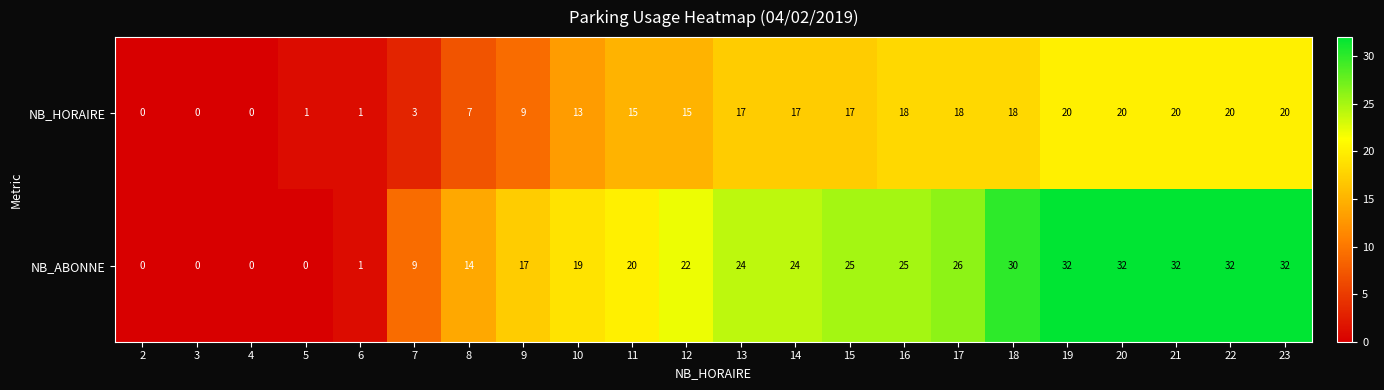

What is the greatest value displayed?

32